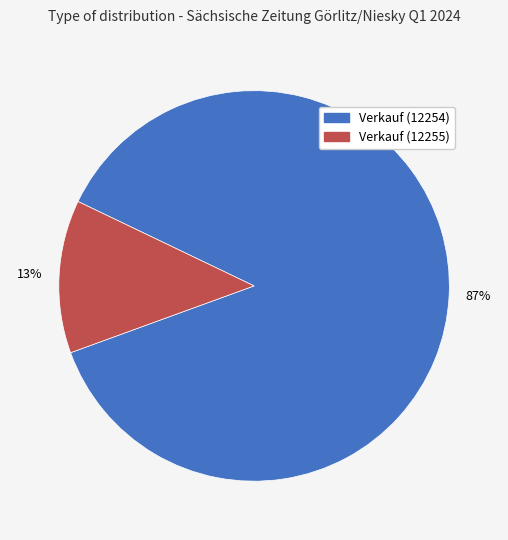

Which category accounts for the majority?

Verkauf (12254)